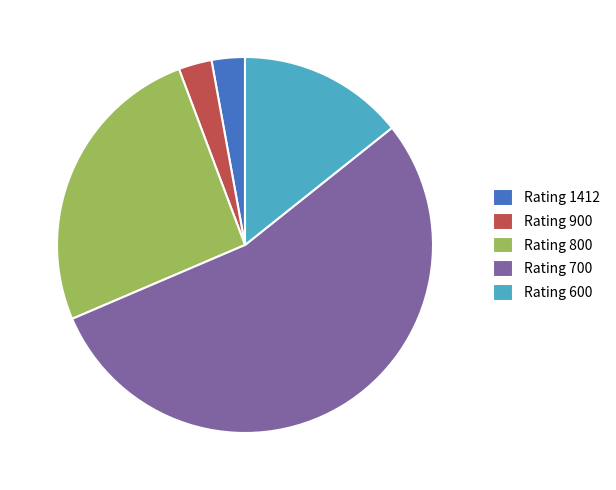

Which slice is the largest?

Rating 700